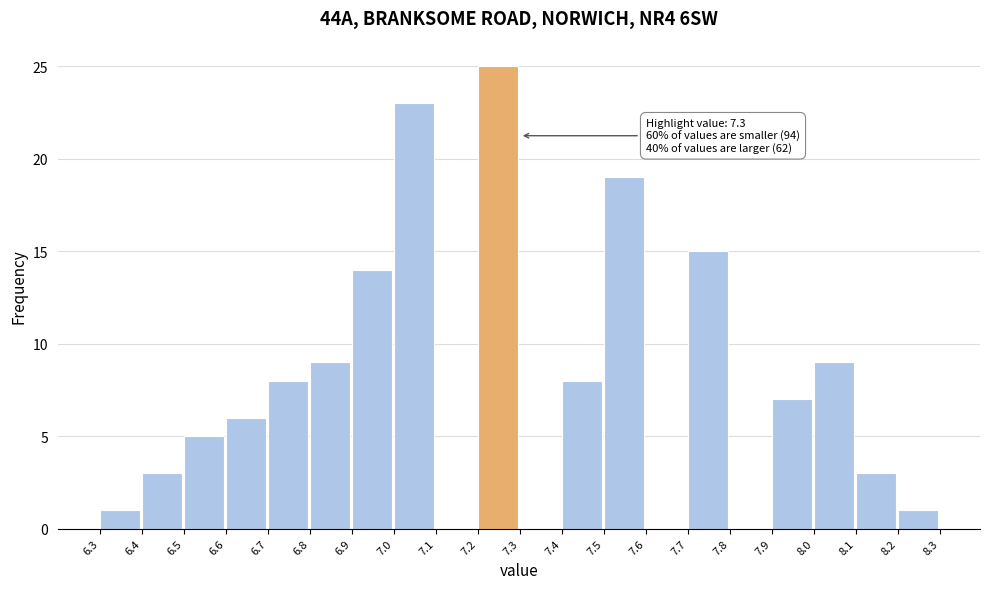

Over which range of the x-axis is the bar tallest?

7.2 to 7.3